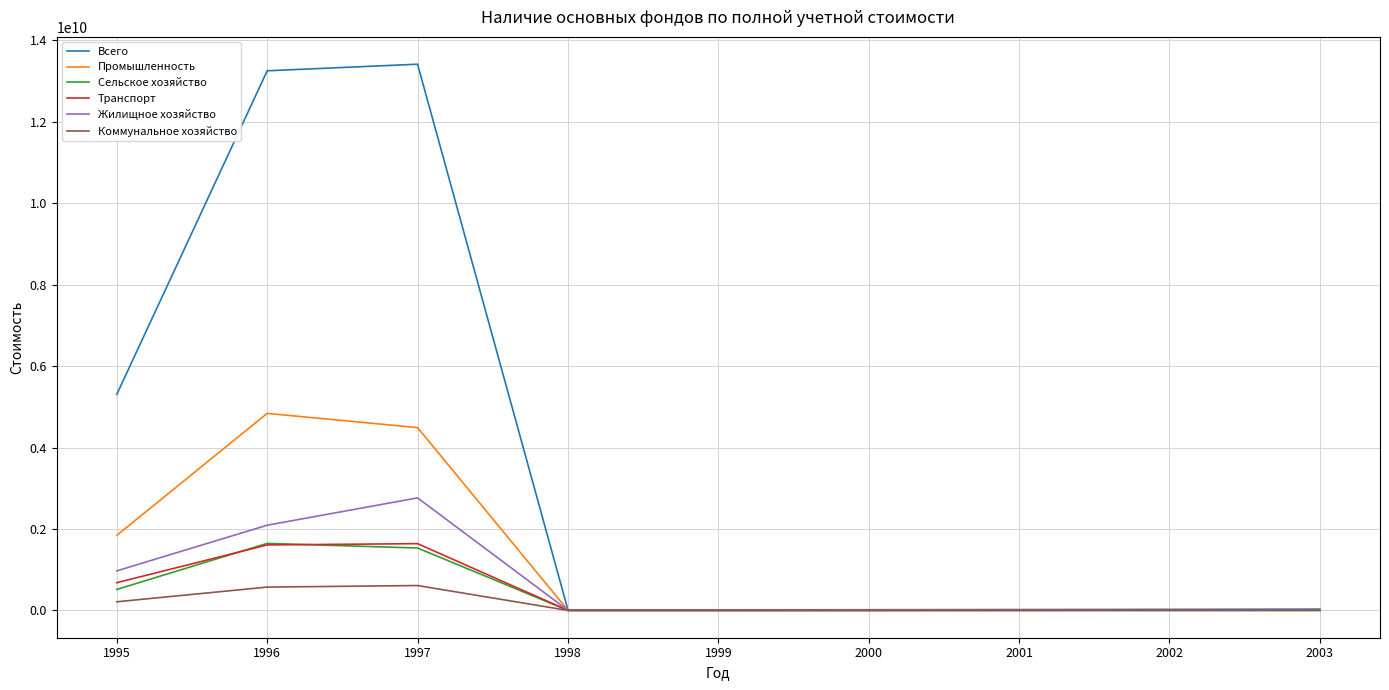

Which category has the highest value in the Жилищное хозяйство series?

1997